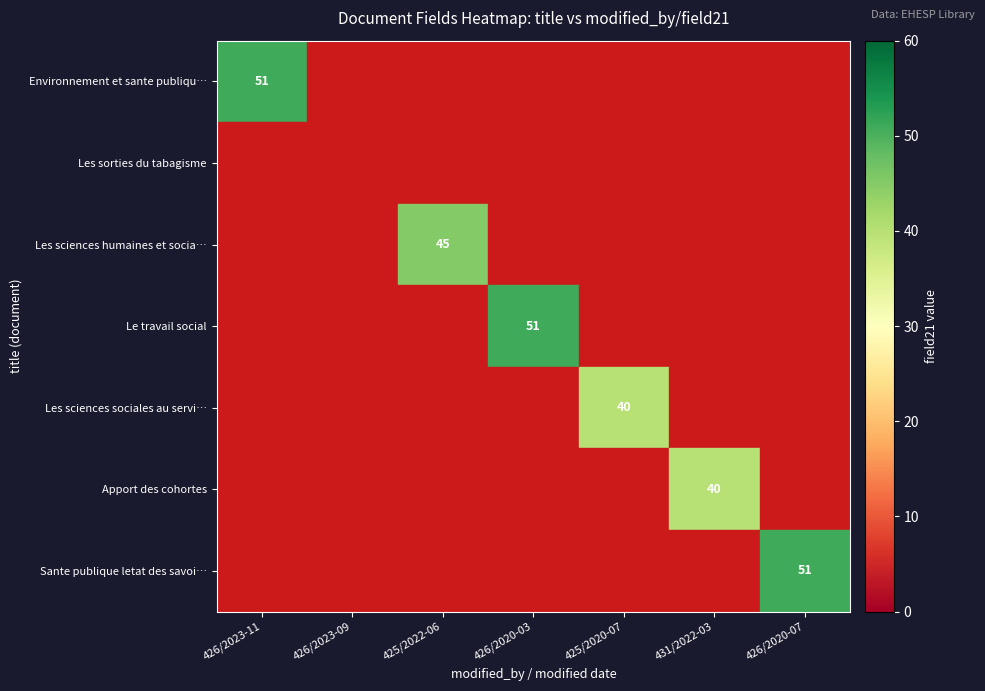

Is it true that Environnement et sante publiqu… equals 26 at 426/2023-11?

False